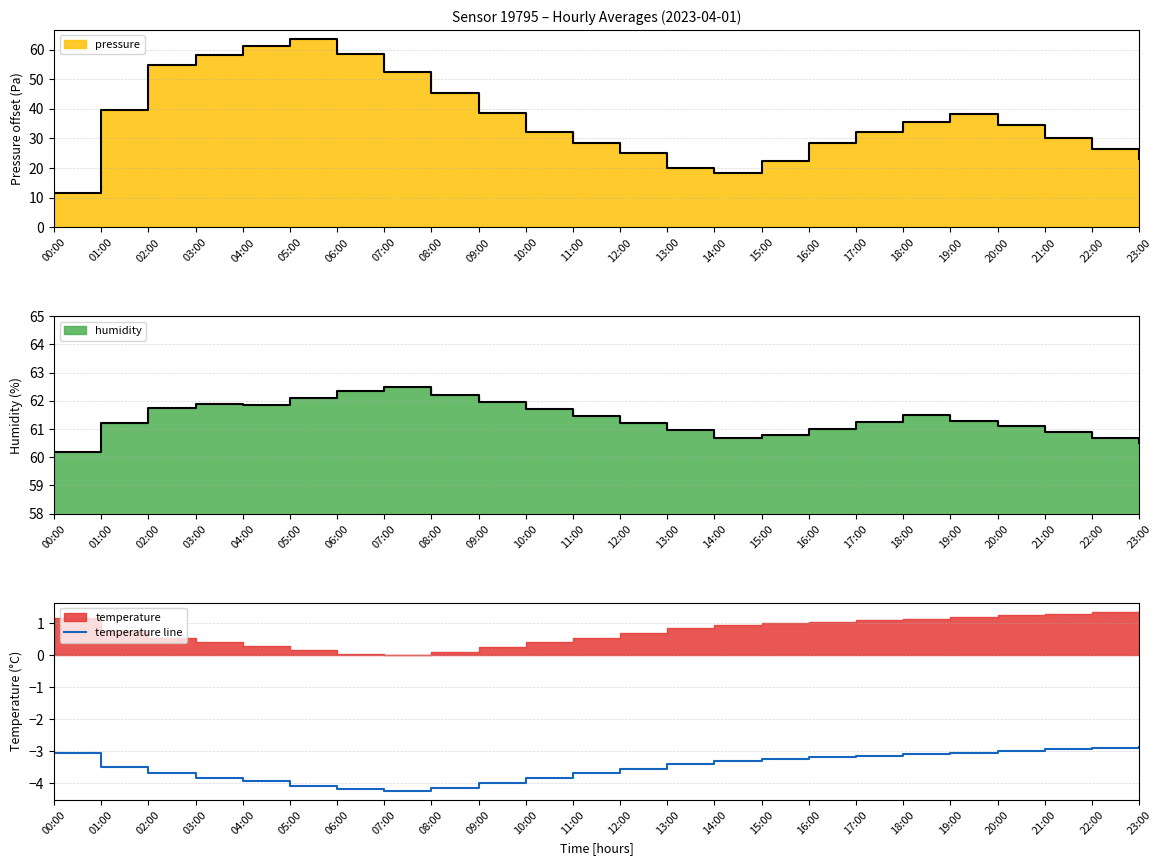

How many data points does each series have?

24